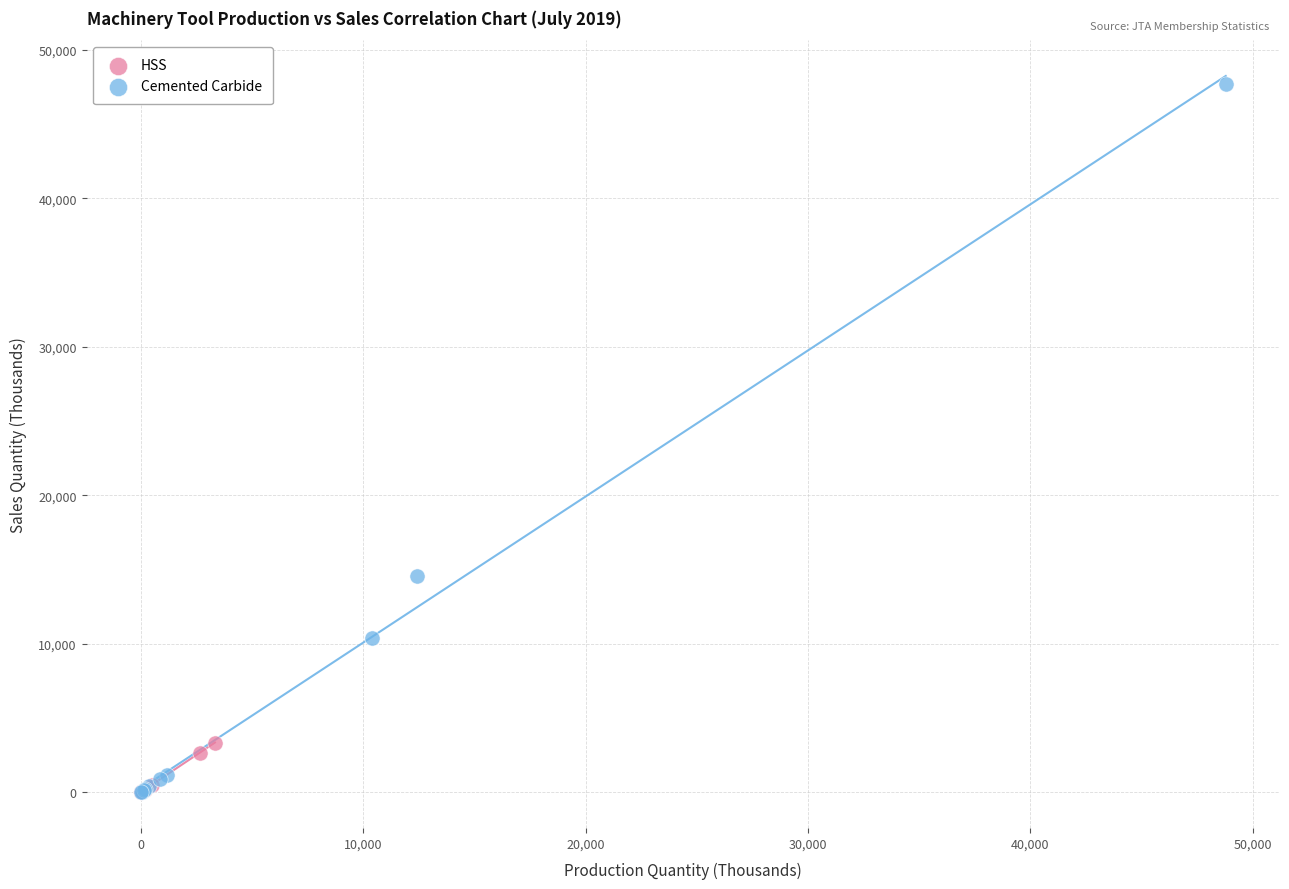

Which series reaches the maximum Y coordinate?

Cemented Carbide